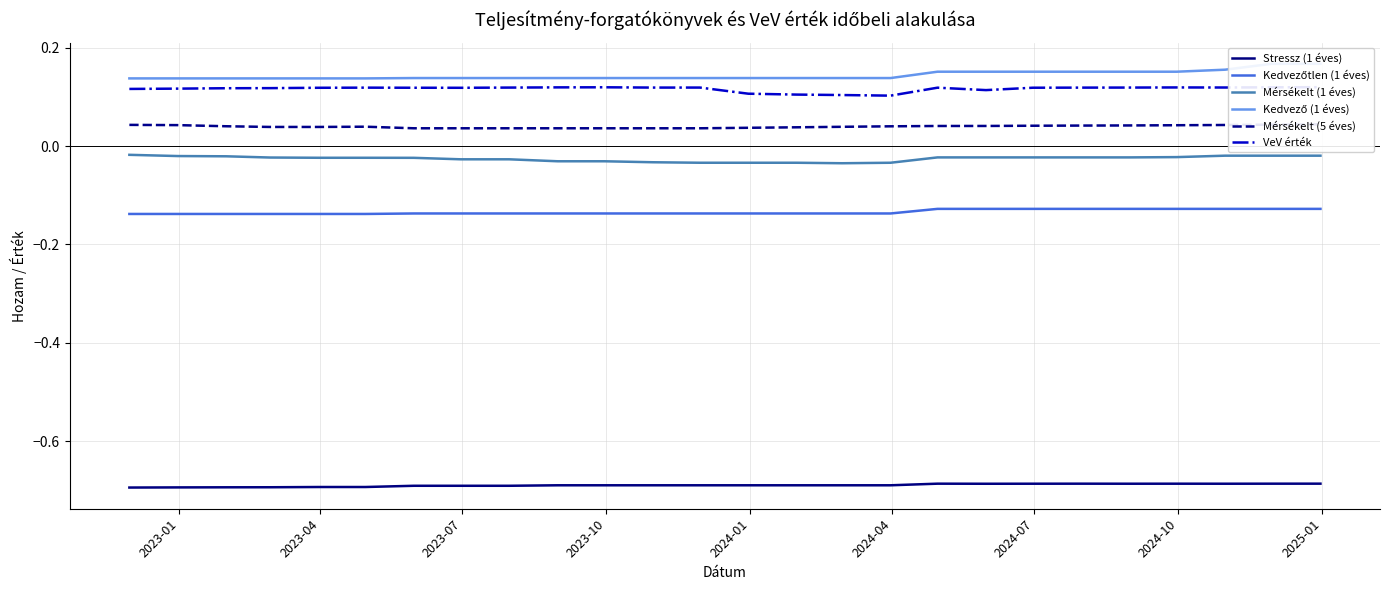

True or false: Stressz (1 éves) and Mérsékelt (1 éves) cross at least once.

False